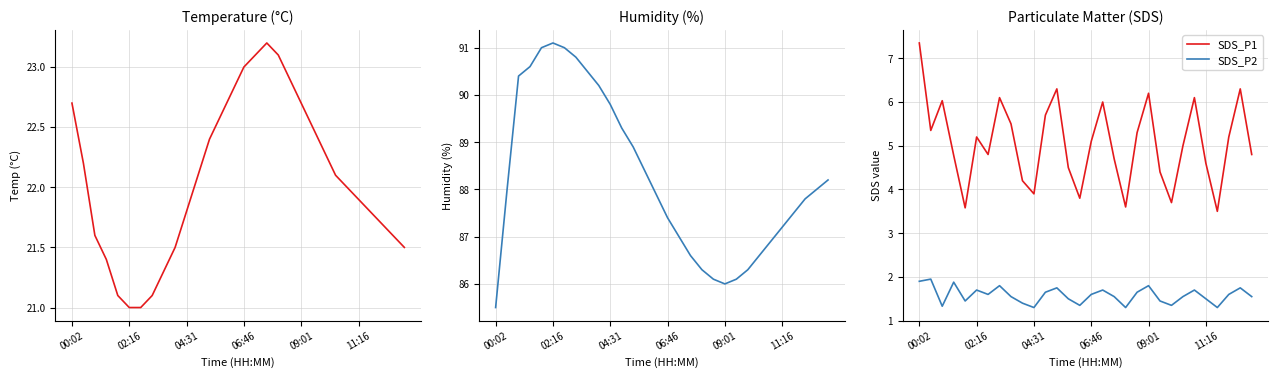

Is it true that SDS_P2 equals 1.9 at 00:02?

True